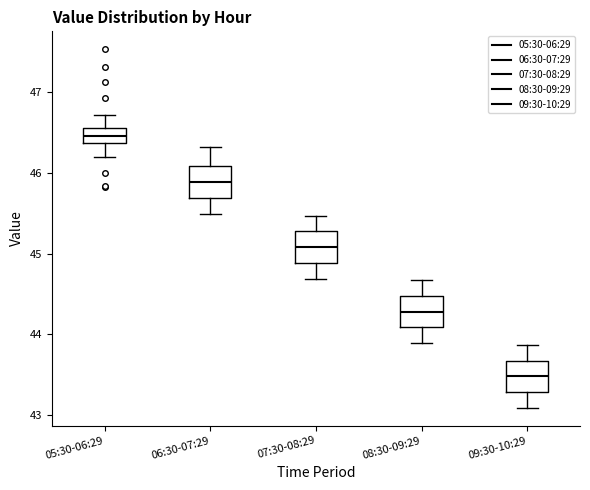

Which box has the lowest median line?

09:30-10:29